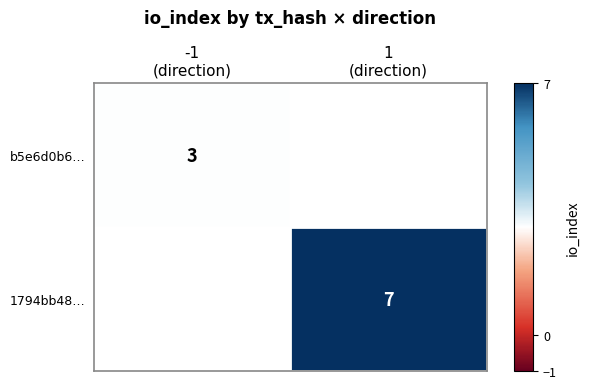

List the labels in order of 1794bb48… value, smallest first.

-1 (direction), 1 (direction)